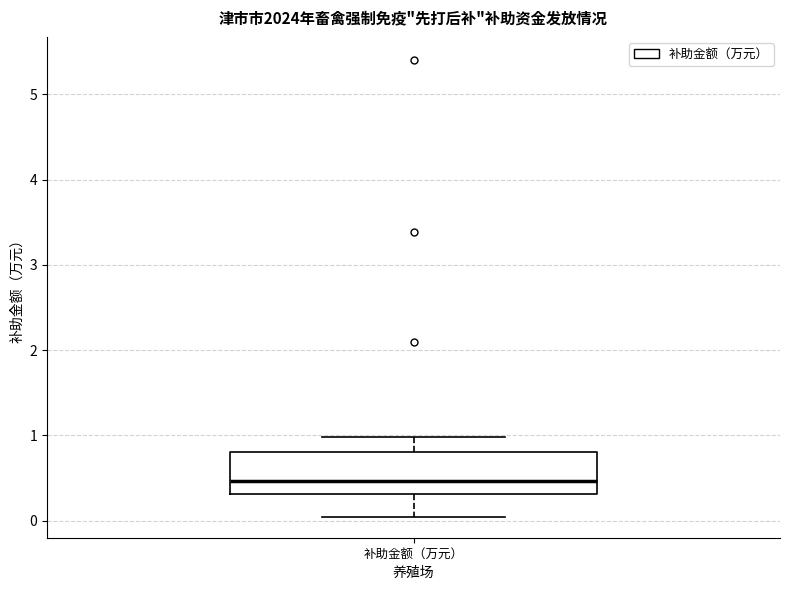

Where does the lower whisker of the box for 补助金额（万元） end on the y-axis? The values are not printed on the chart, so give them approximately, as read against the axis.

0.0